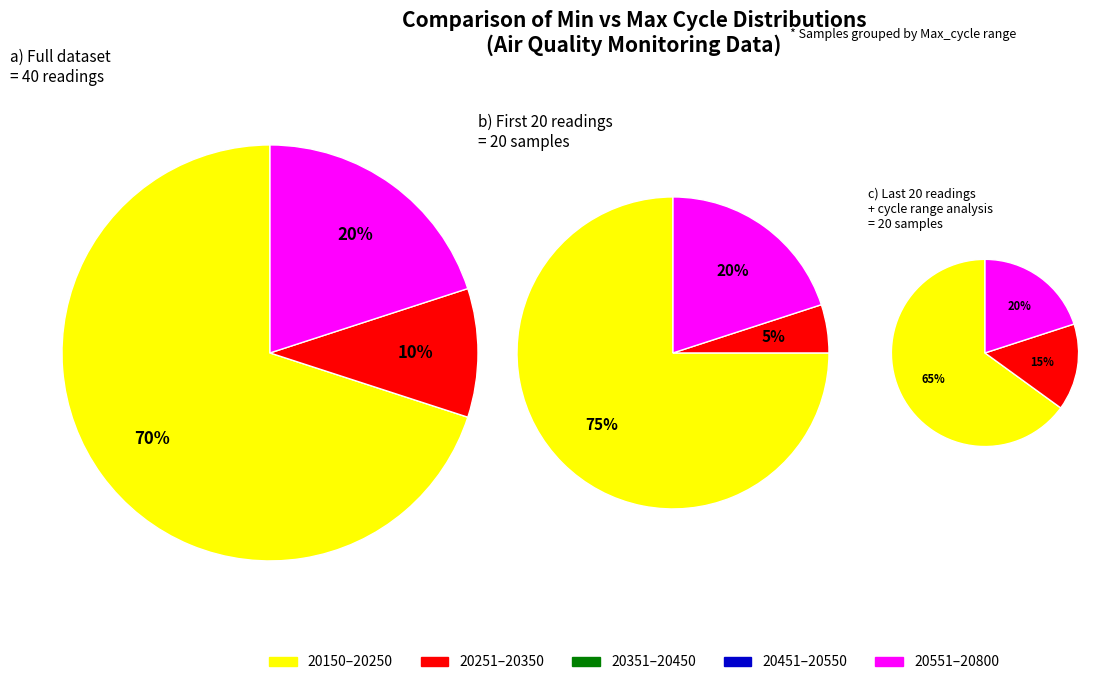

Is it true that 28 is 9% of the pie?

False